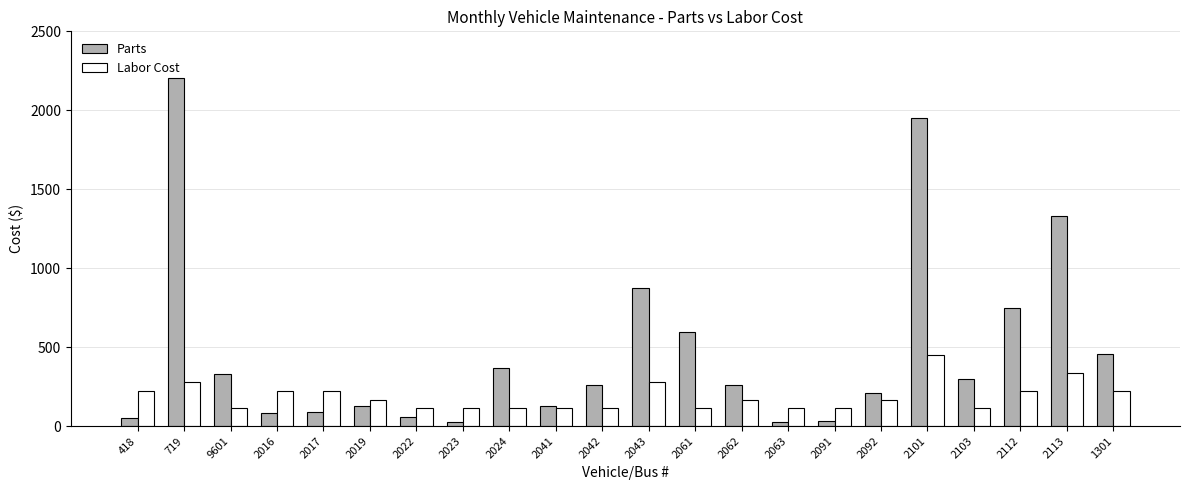

What is the difference between the maximum and minimum values in the Labor Cost series?

336